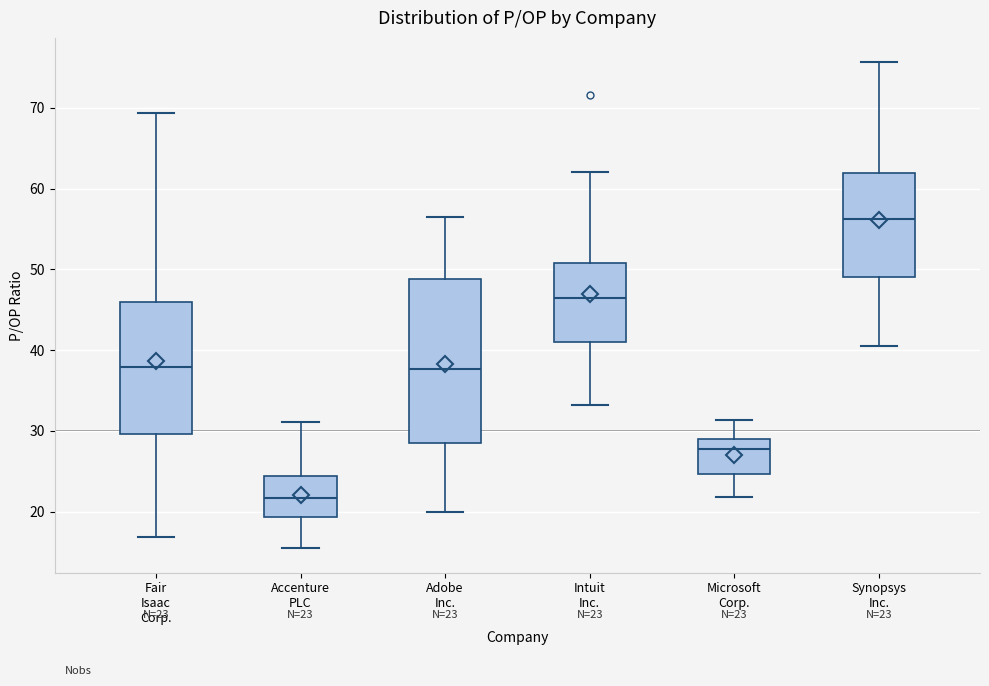

Which box's median line is the highest?

Synopsys Inc.